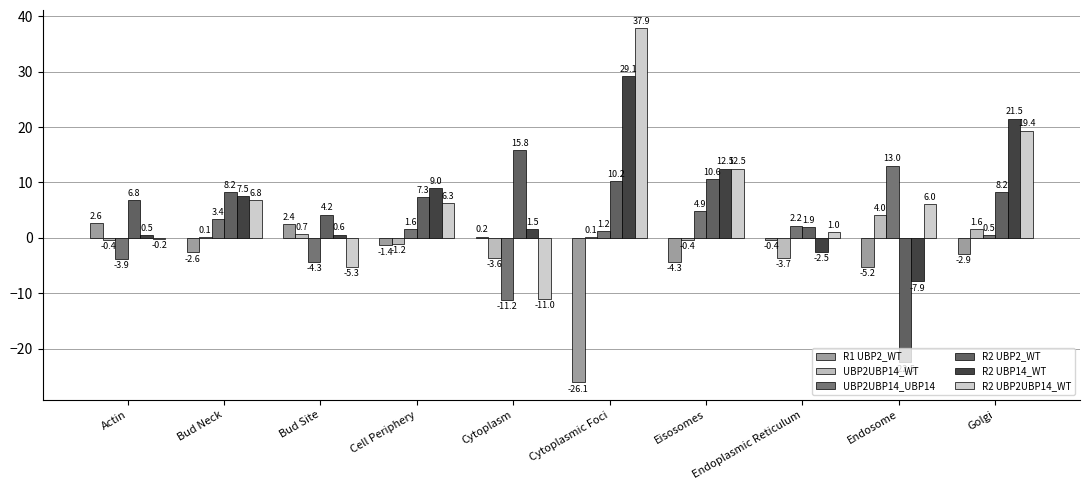

Does the chart contain stacked bars?

No